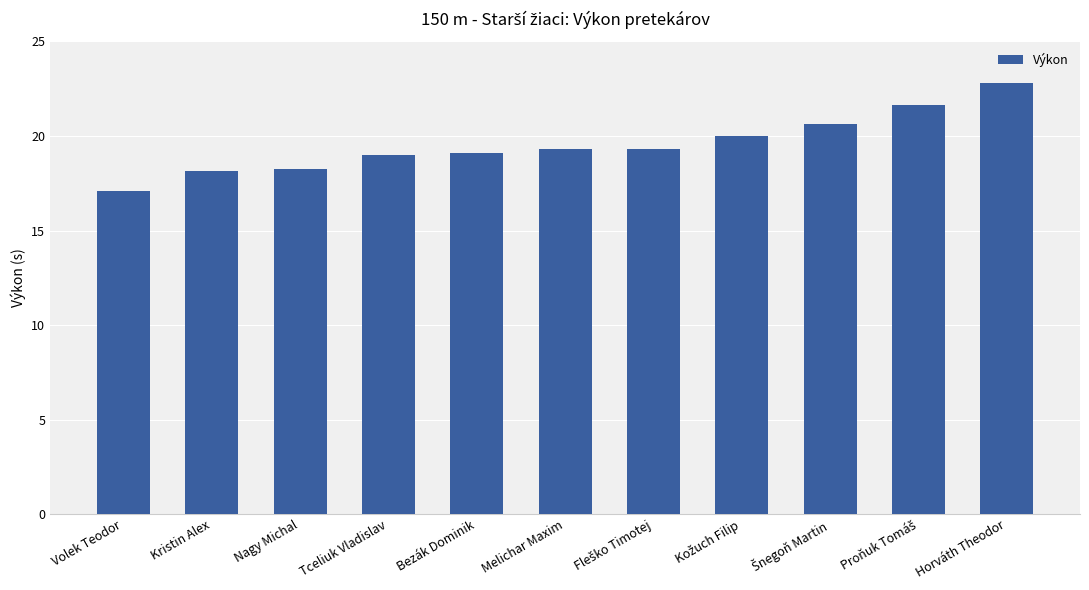

How many bars are there in total?

11